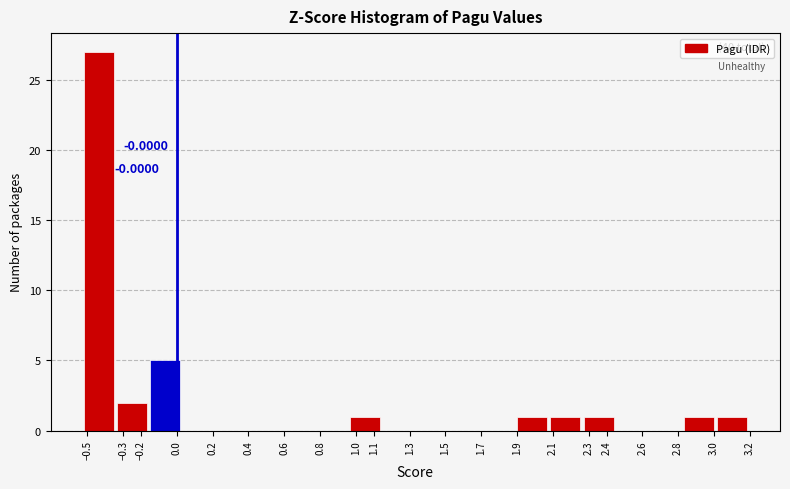

Over which range of the x-axis is the bar tallest?

-0.53 to -0.34